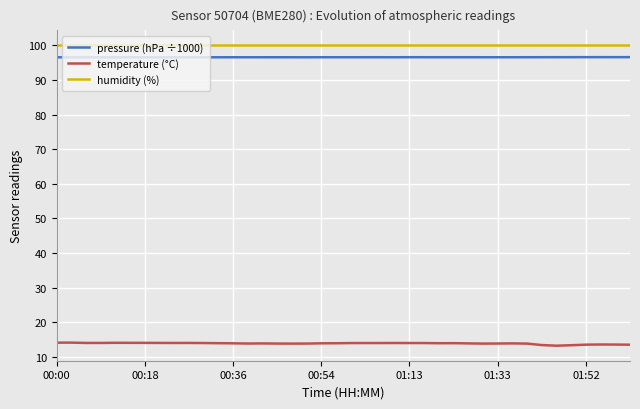

What is the smallest value displayed?

13.2